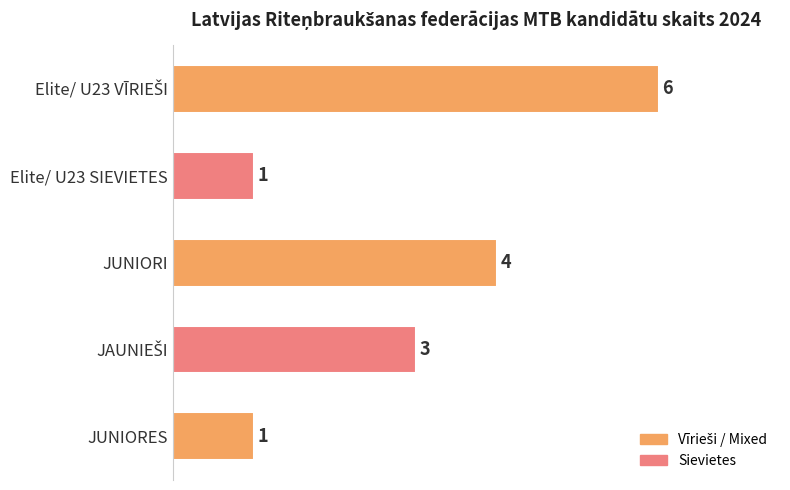

Between JUNIORES and JUNIORI, which is larger?

JUNIORI